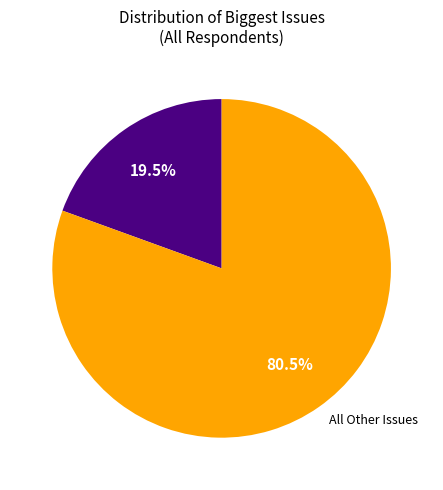

Is there a majority slice in this chart?

Yes